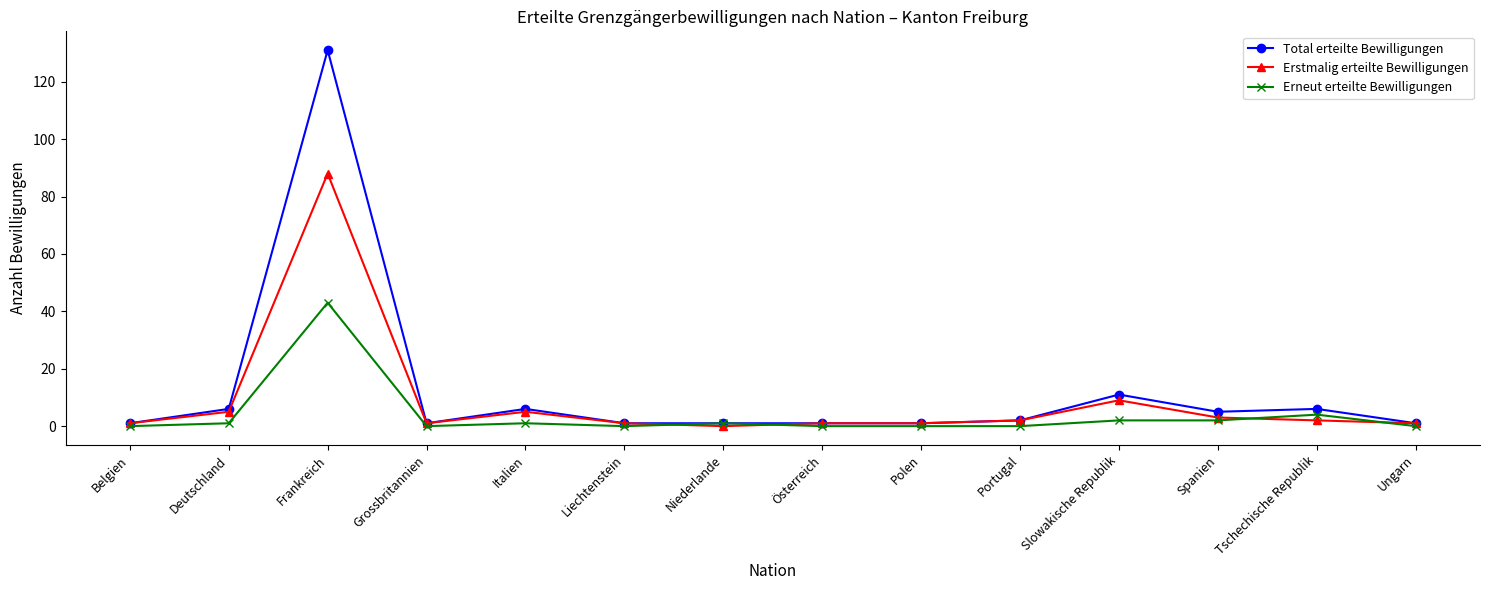

Where is the first local maximum for Erstmalig erteilte Bewilligungen?

Frankreich